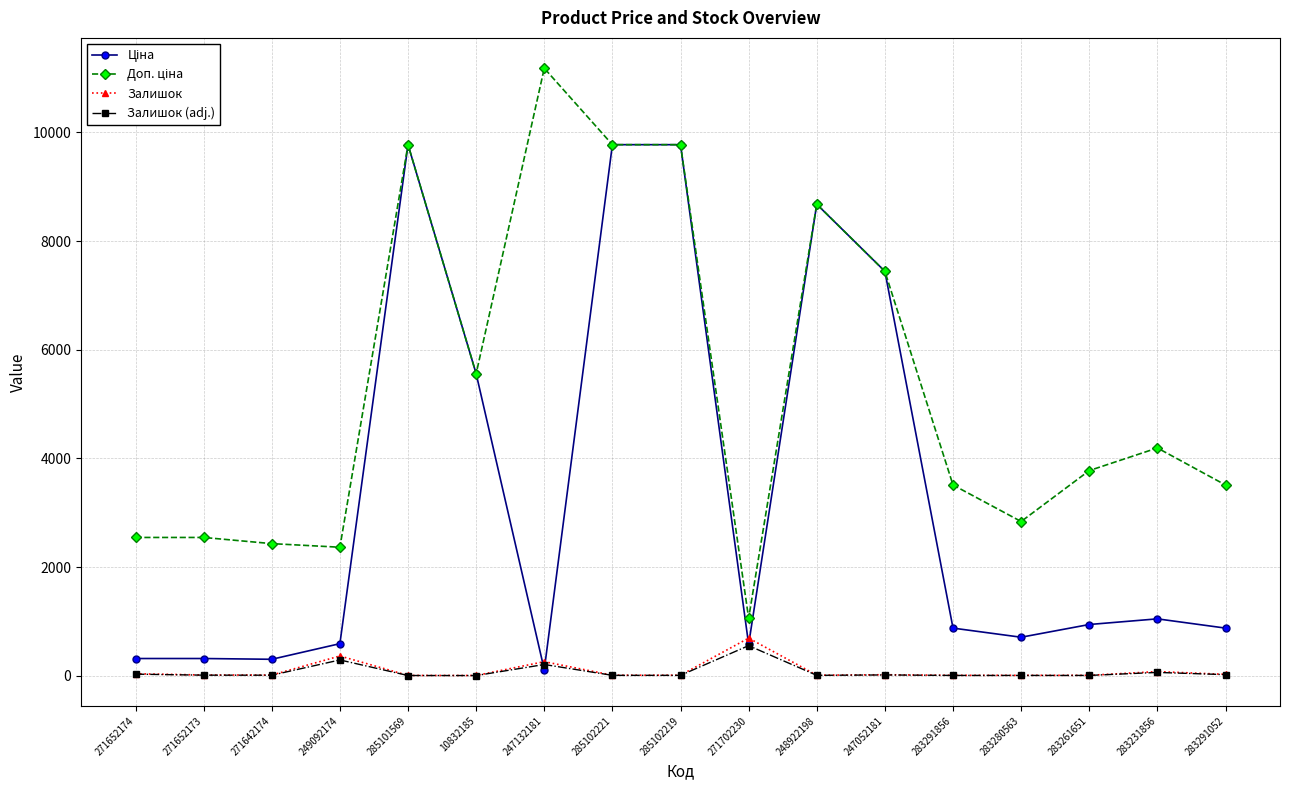

What position from the left is 249092174?

4